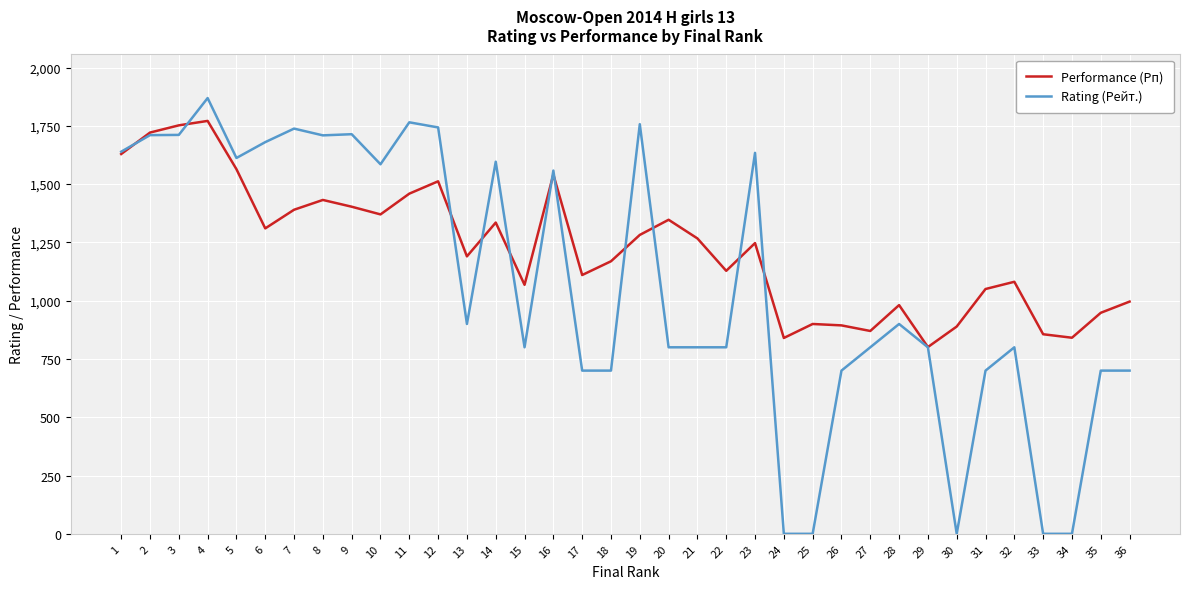

Is the value of Performance (Рп) at 23 greater than the value of Rating (Рейт.) at 3?

No